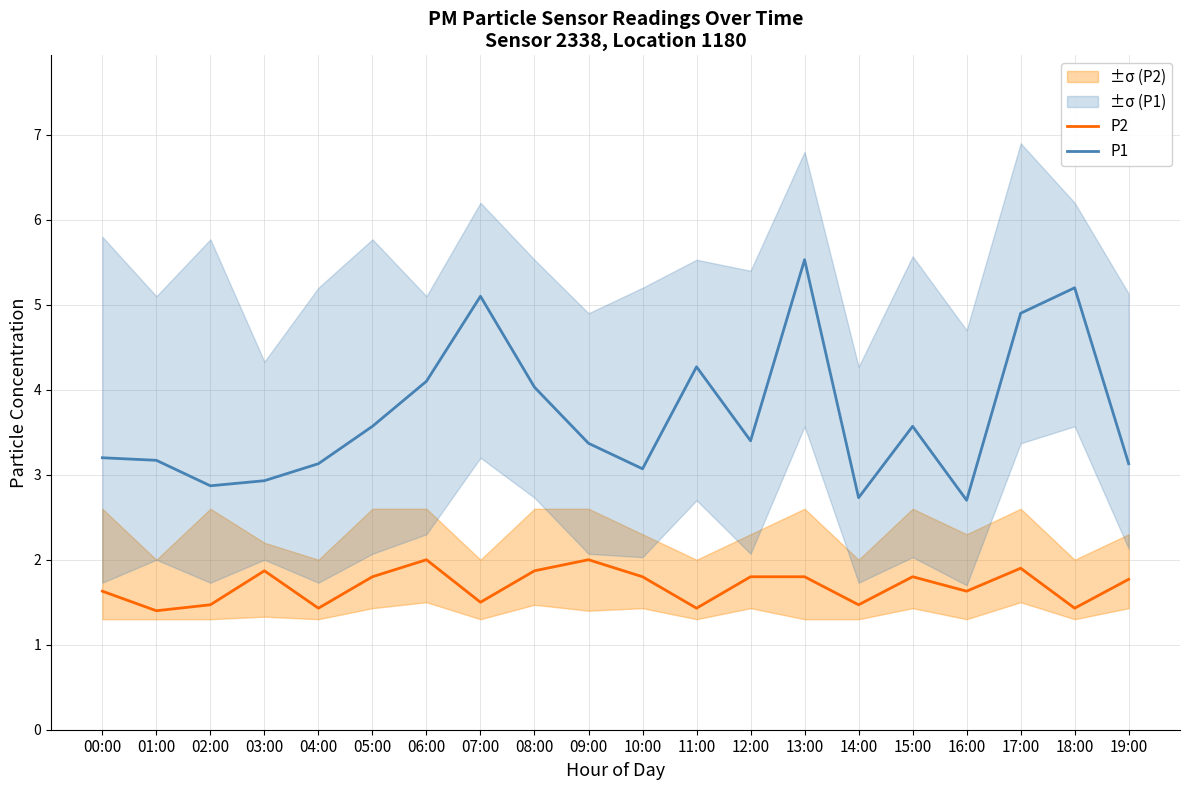

Which series has the largest total across all categories?

P1